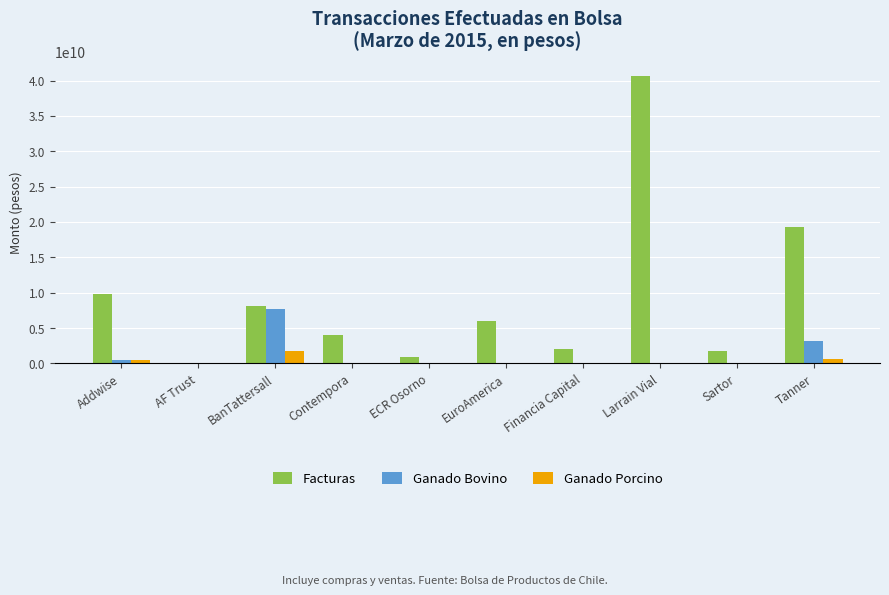

What is the average value of the Facturas series?

9259778918